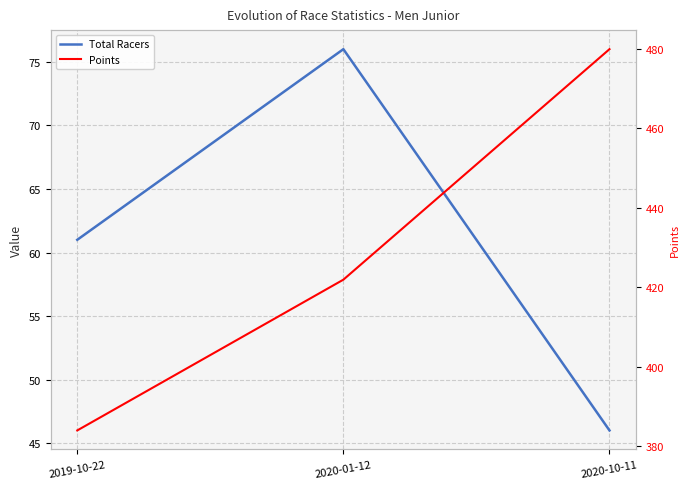

How many data points in Points are above 421?

2